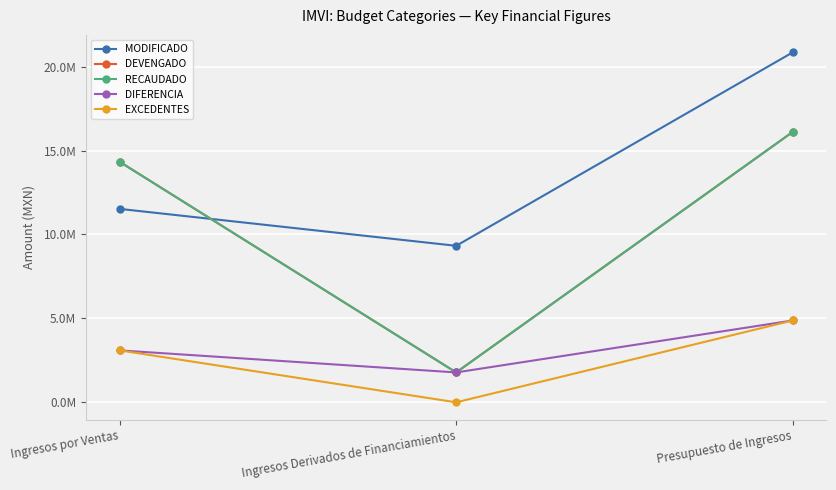

Which category has the highest value in the RECAUDADO series?

Presupuesto de Ingresos